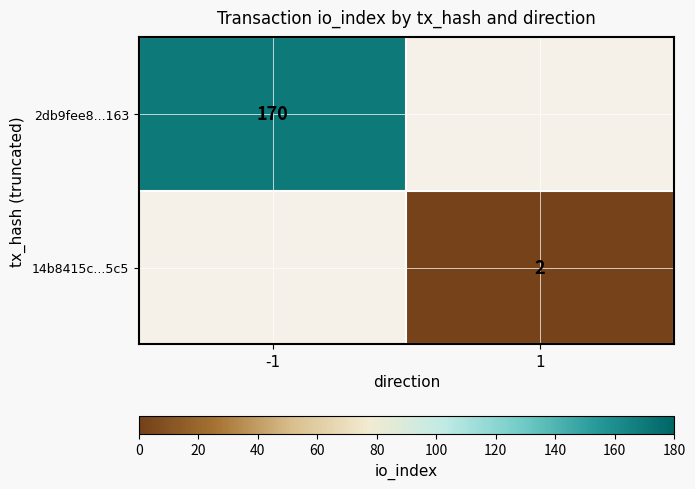

The 2db9fee8...163 series shows 170 at -1. True or false?

True